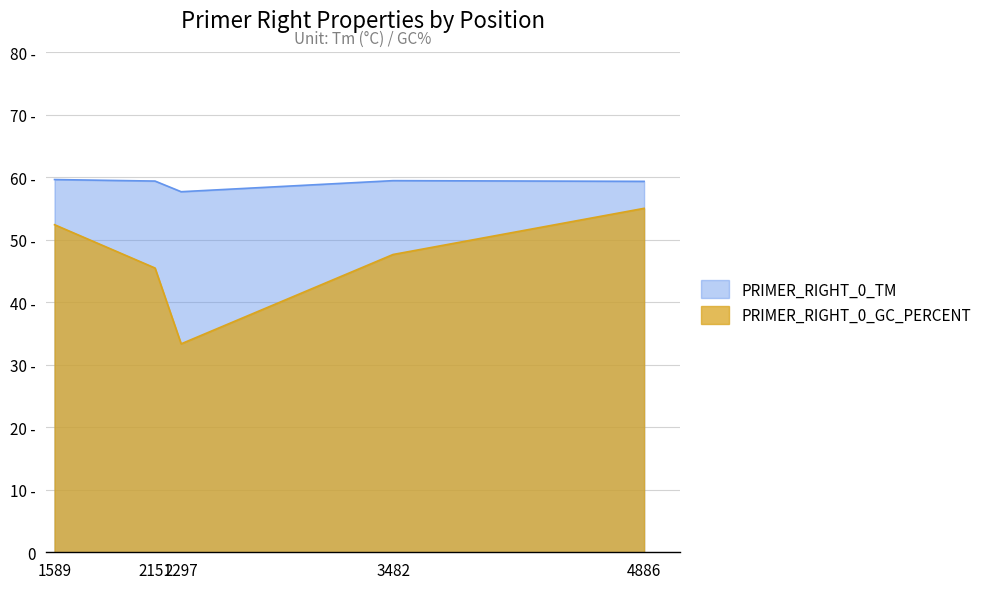

True or false: PRIMER_RIGHT_0_GC_PERCENT has a value of 20.9 at 4886.

False